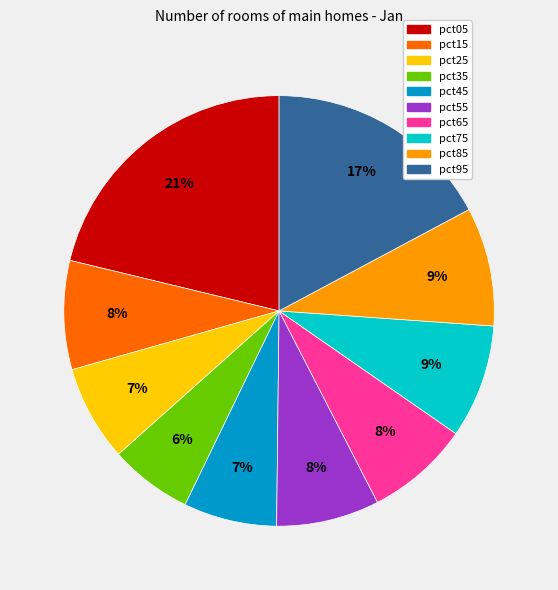

To the nearest percent, what is the difference between the pct35 and pct95 slice percentages?

11%